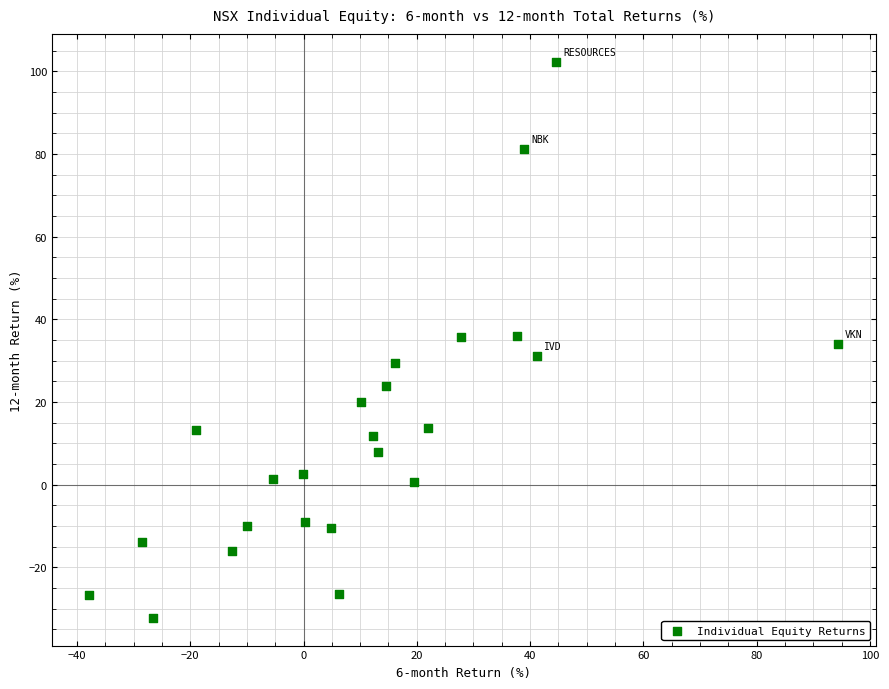

What is the range of Y values (max minus min)?

134.5